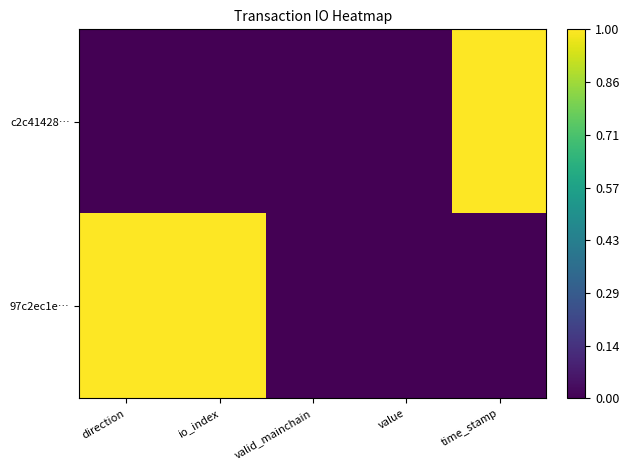

Reading right to left, transcribe all the data shown in this chart.

c2c41428…: time_stamp=1	value=0	valid_mainchain=0	io_index=0	direction=0
97c2ec1e…: time_stamp=0	value=0	valid_mainchain=0	io_index=1	direction=1